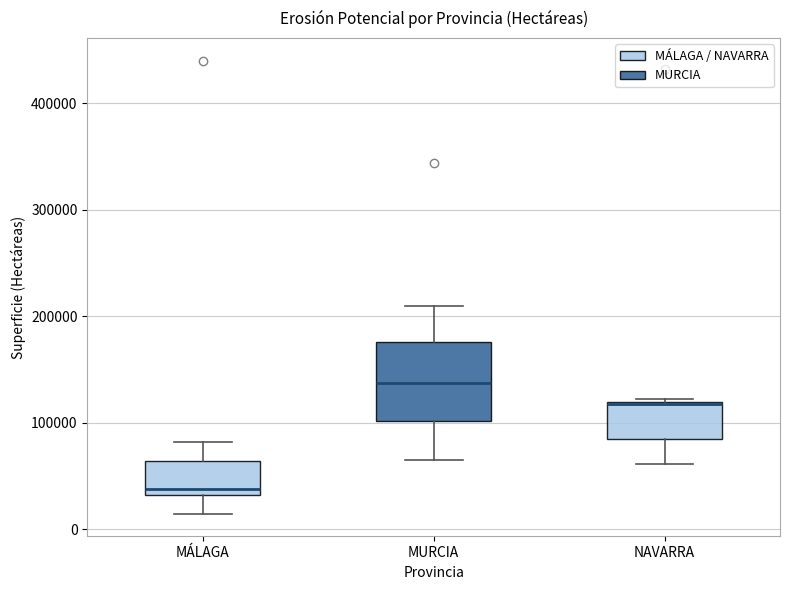

Which box has the lowest median line?

MÁLAGA